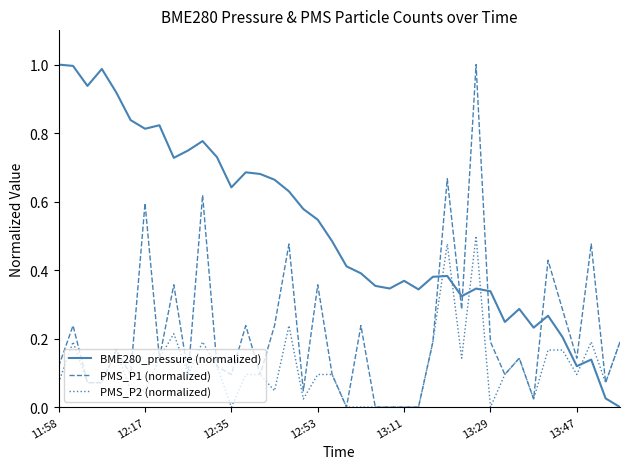

List the series in order of their overall mean, lowest first.

PMS_P2 (normalized), PMS_P1 (normalized), BME280_pressure (normalized)